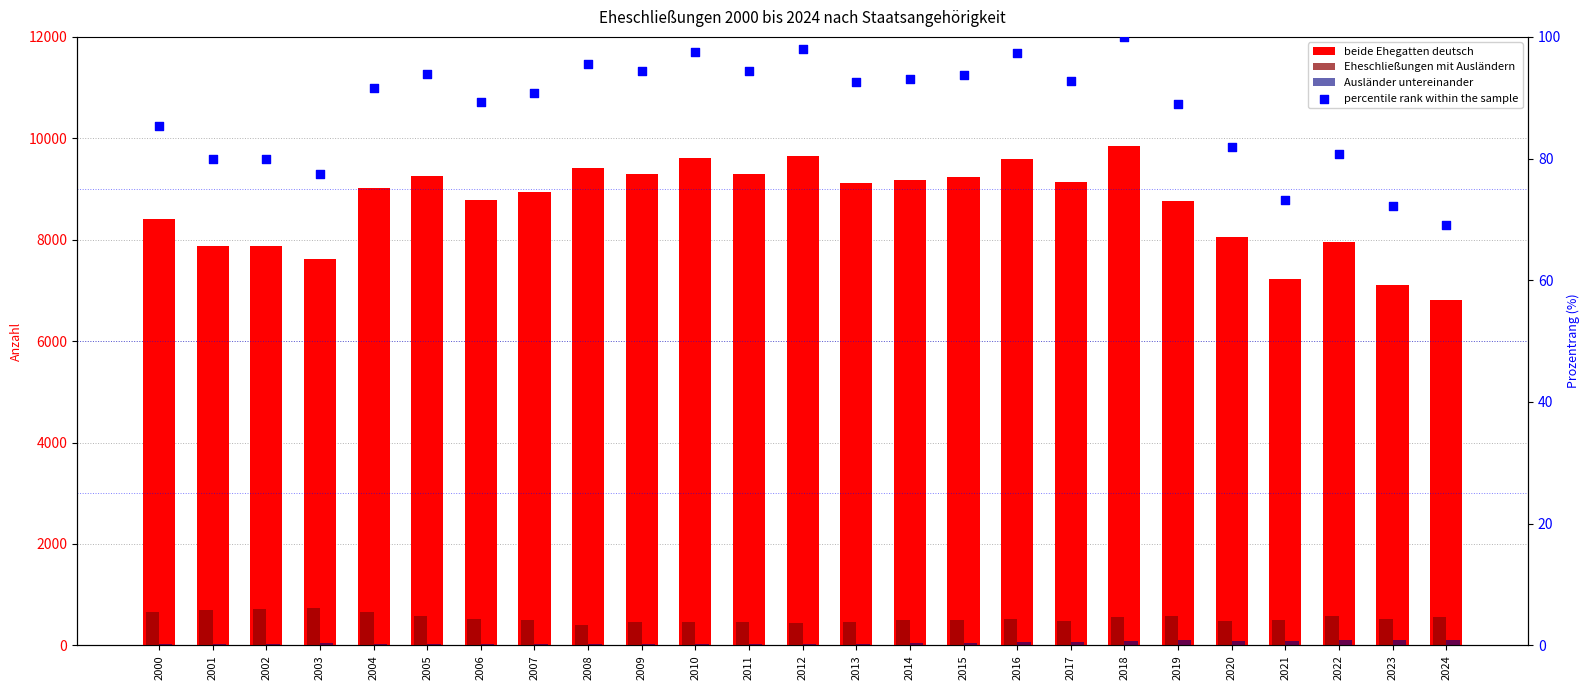

Is the value of beide Ehegatten deutsch at 2007 greater than the value of Ausländer untereinander at 2022?

Yes